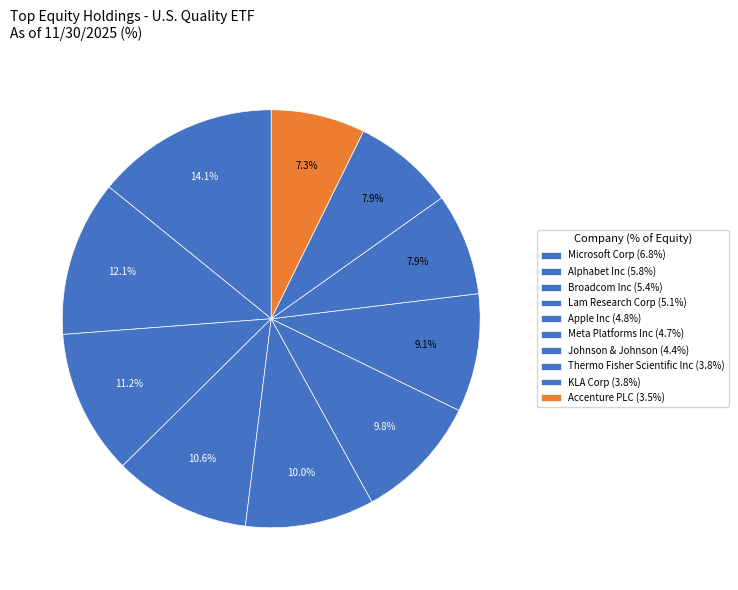

Does Accenture PLC represent more than half of the total?

No